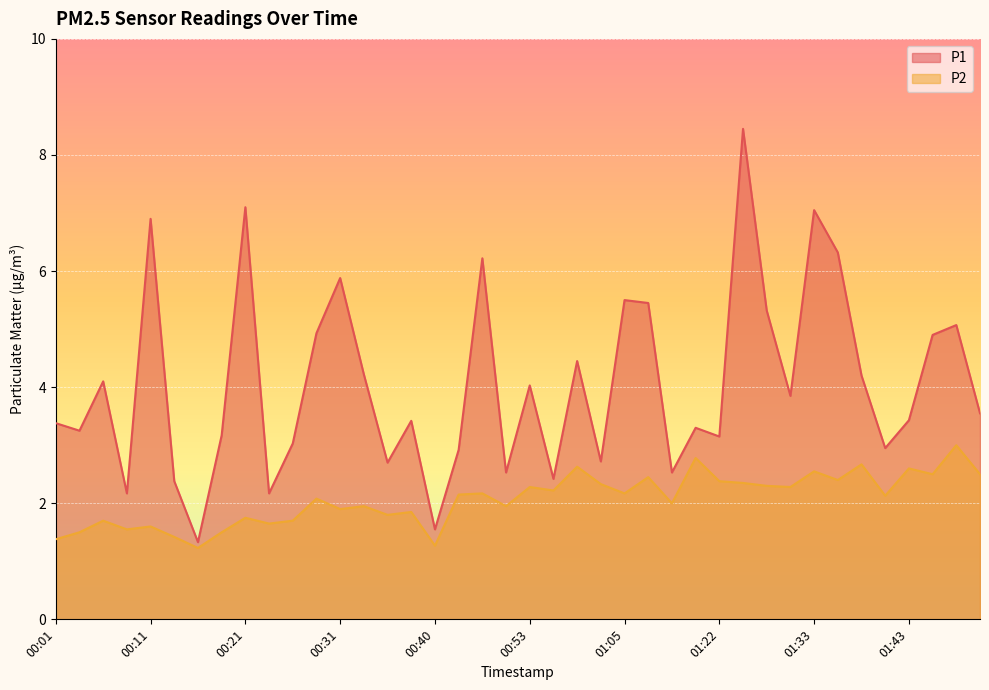

What is the label of the 9th point from the left?

00:21